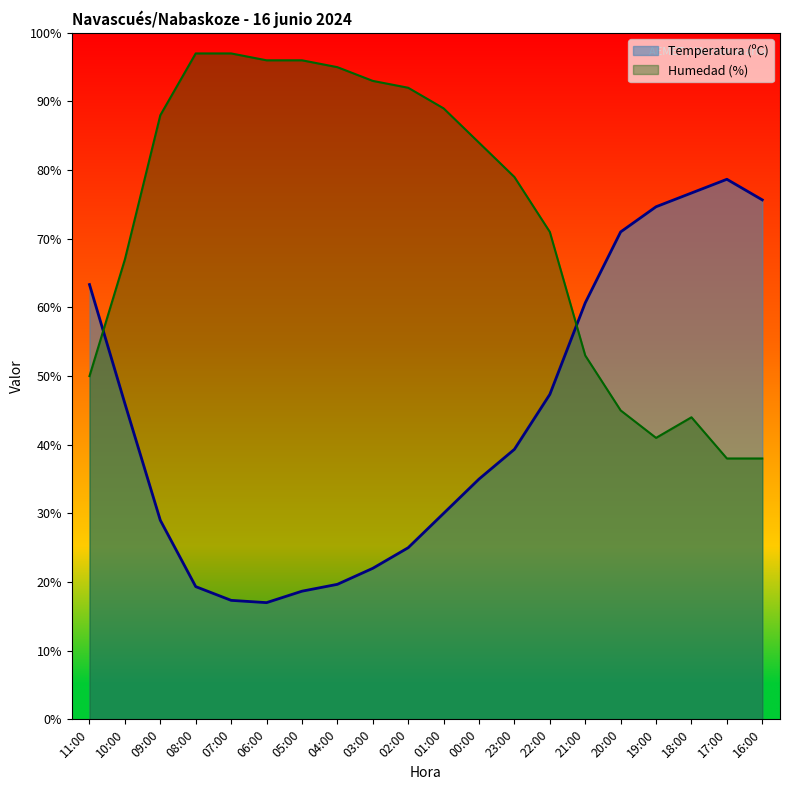

At which category does Humedad (%) reach its first local peak?

18:00